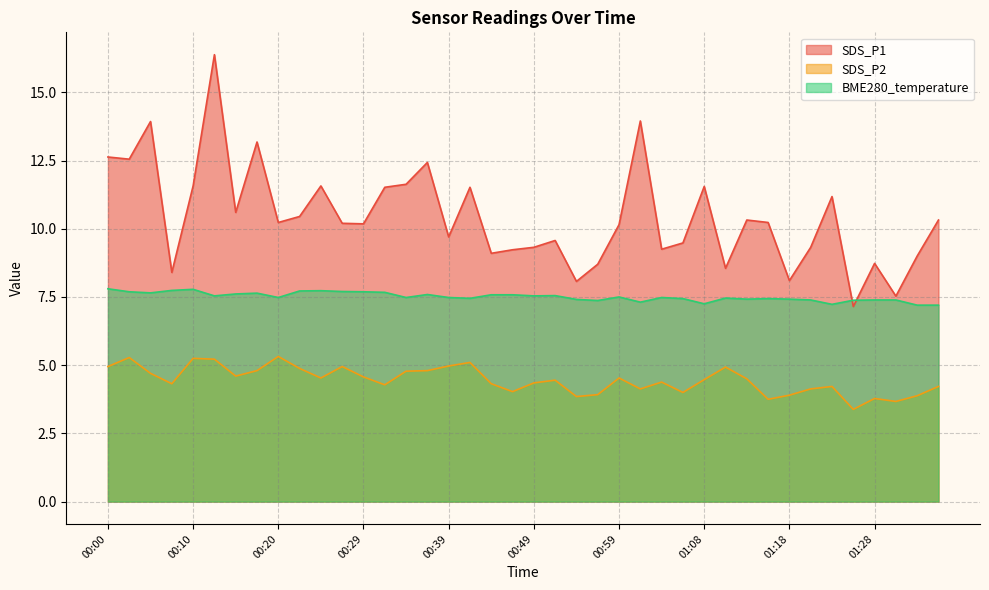

True or false: BME280_temperature and SDS_P2 intersect in this chart.

False